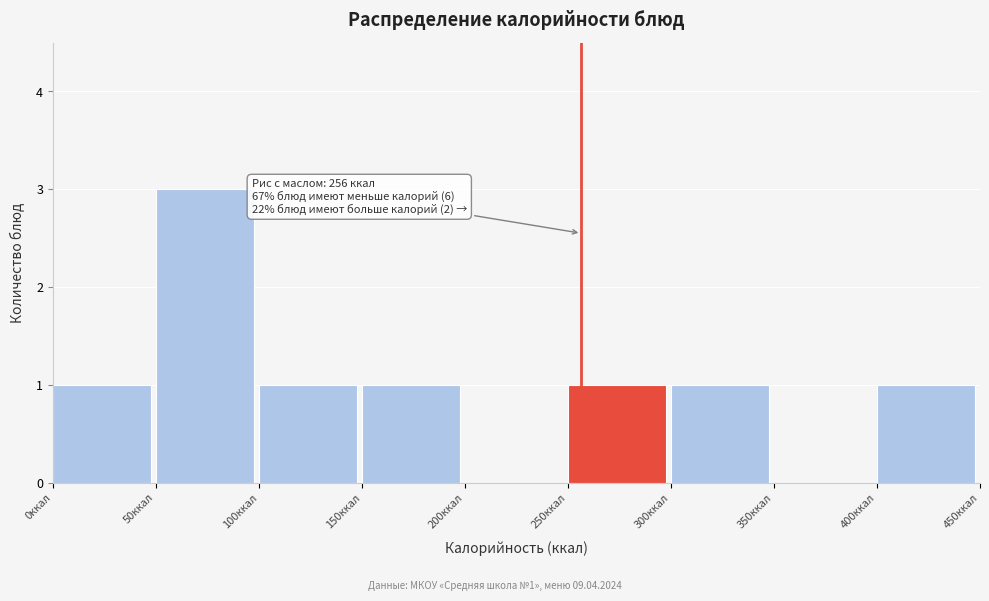

Which range on the x-axis has the tallest bar?

50 to 100